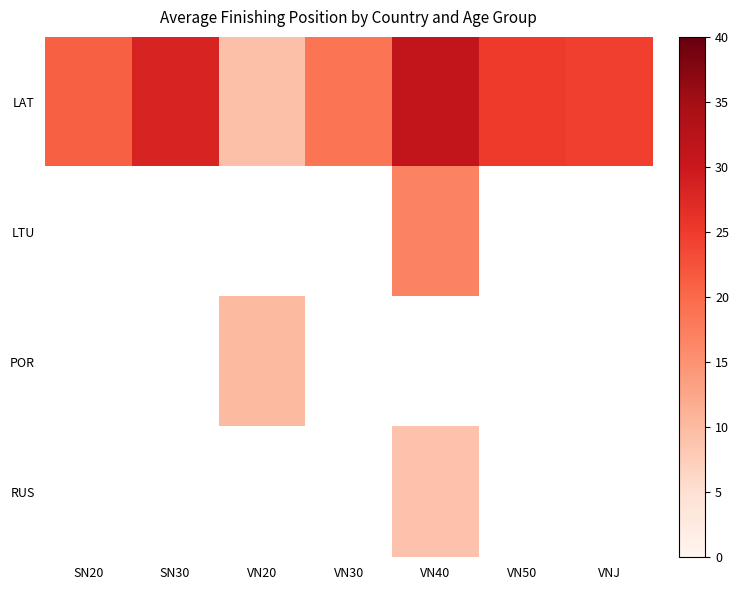

Which series changed the most between SN20 and VN20?

LAT